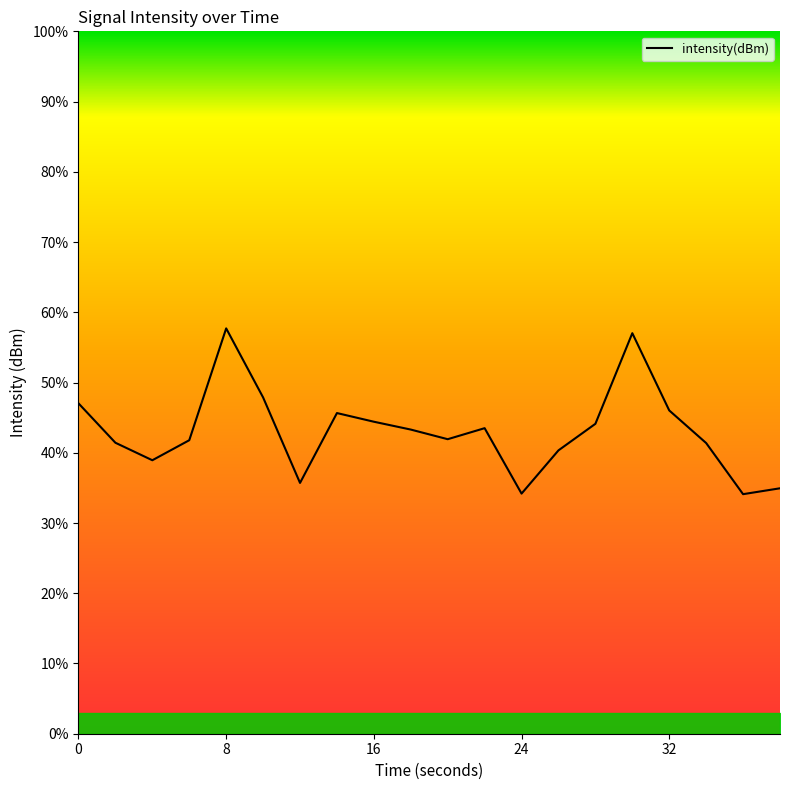

How many series are shown in this chart?

1